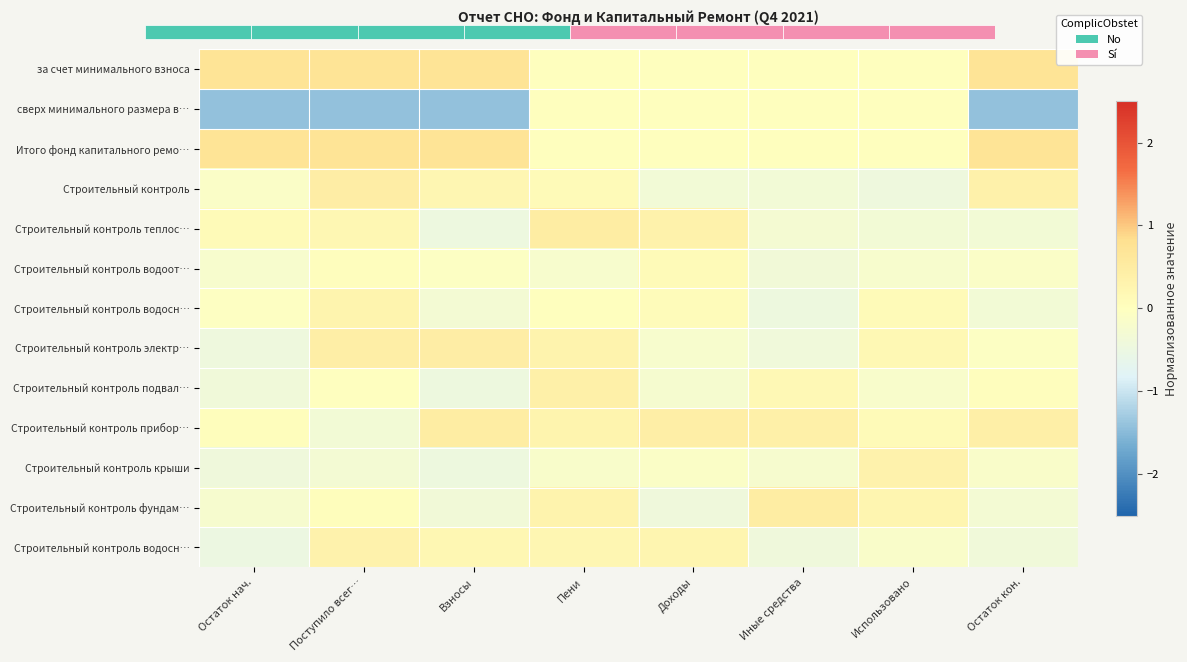

What is the maximum value shown in the chart?

0.7